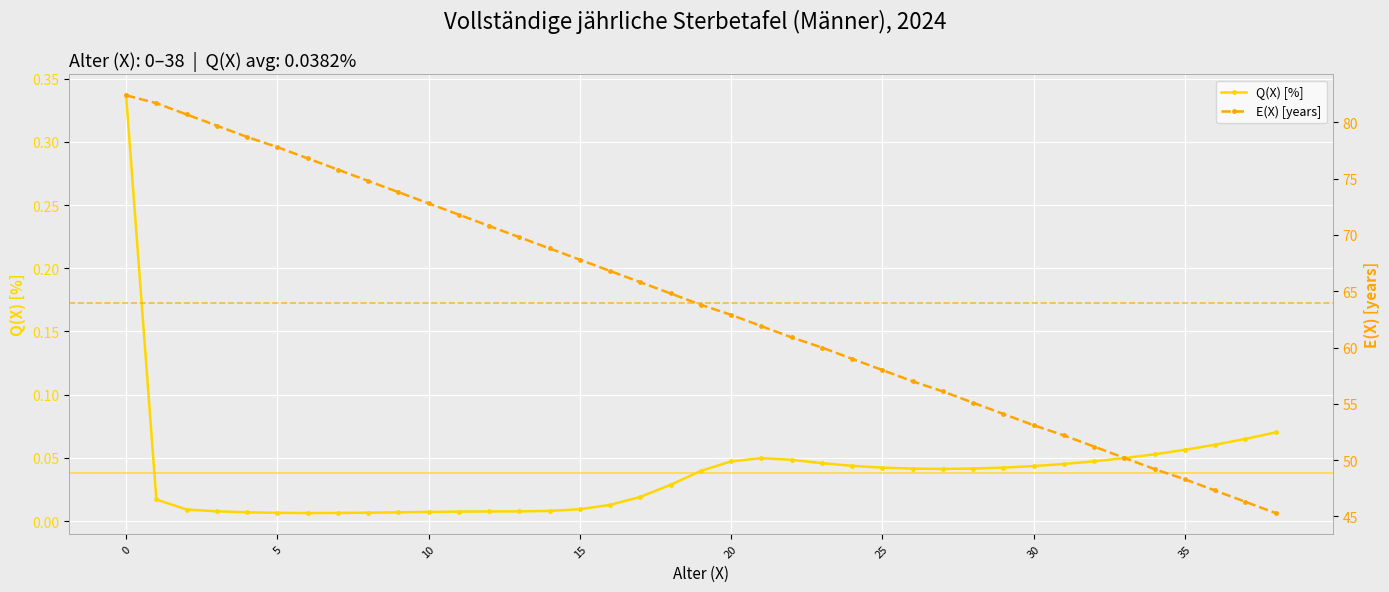

True or false: Q(X) [%] has more than 0 interior local peaks.

True